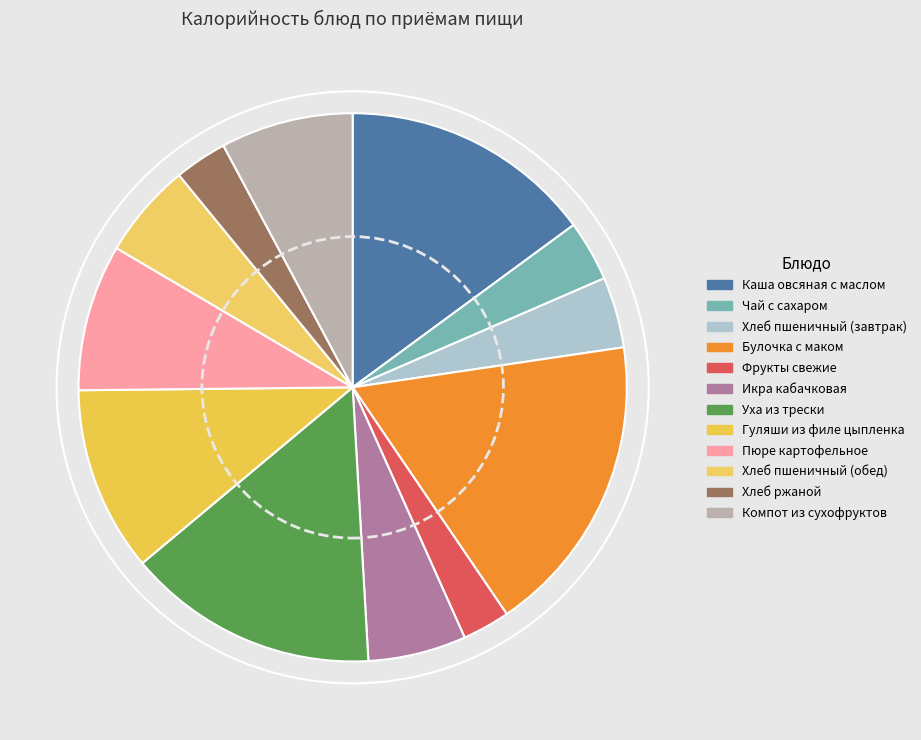

Does Хлеб пшеничный (завтрак) account for over 50% of the chart?

No